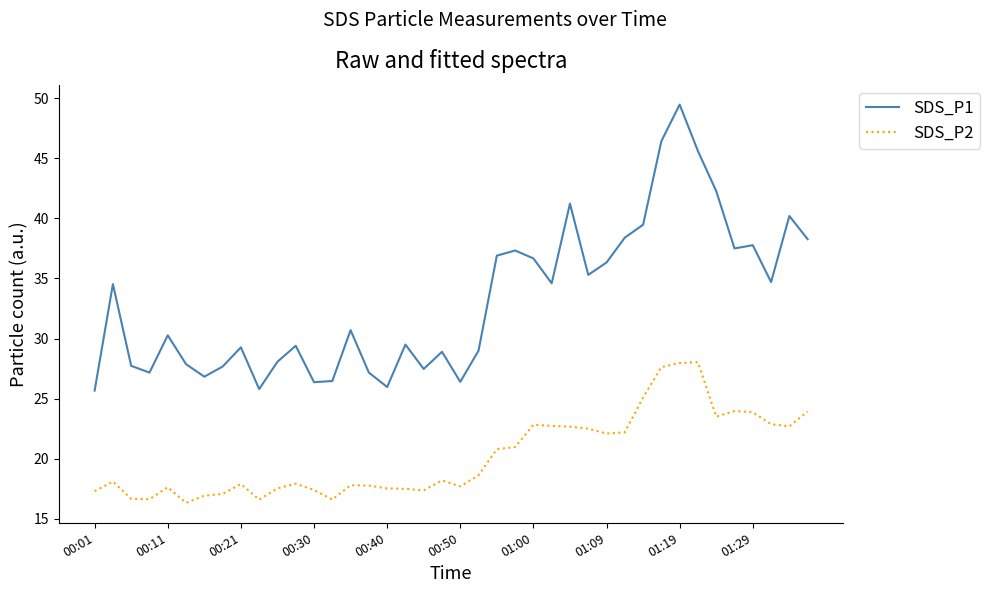

What is the difference between the maximum and minimum values in the SDS_P1 series?

23.8